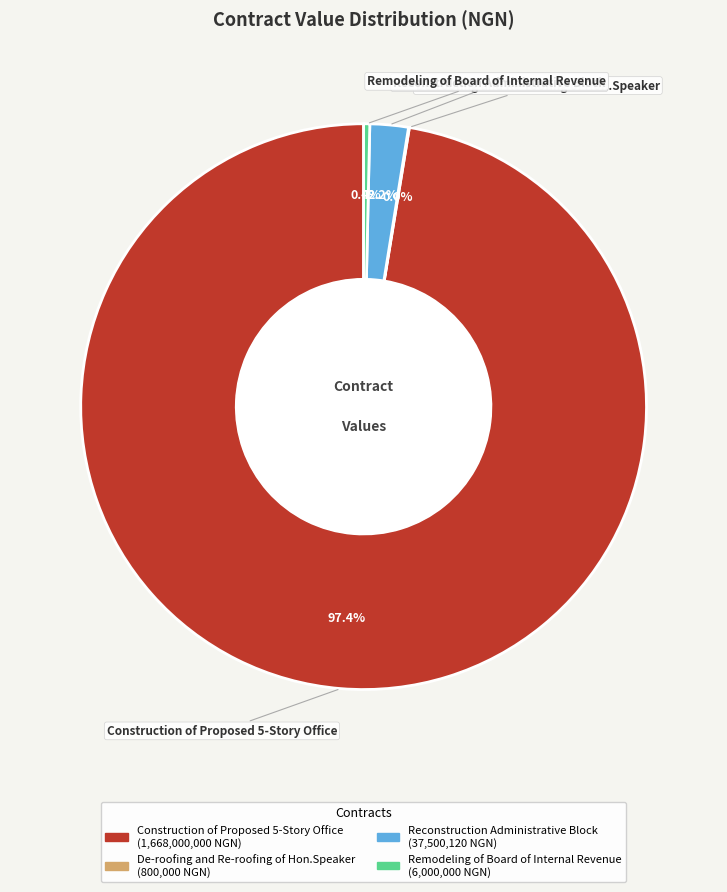

What portion of the pie excludes Reconstruction Administrative Block?

97.8%